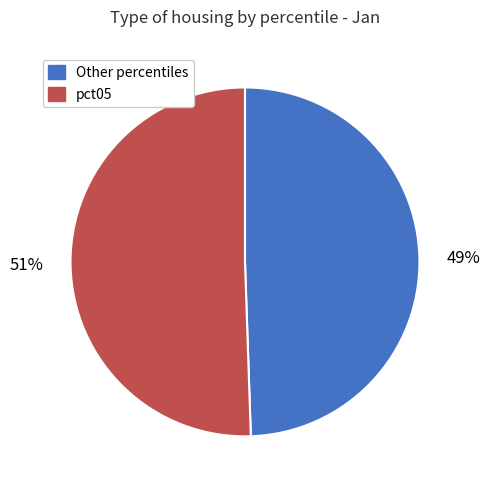

How many slices are in this pie chart?

2